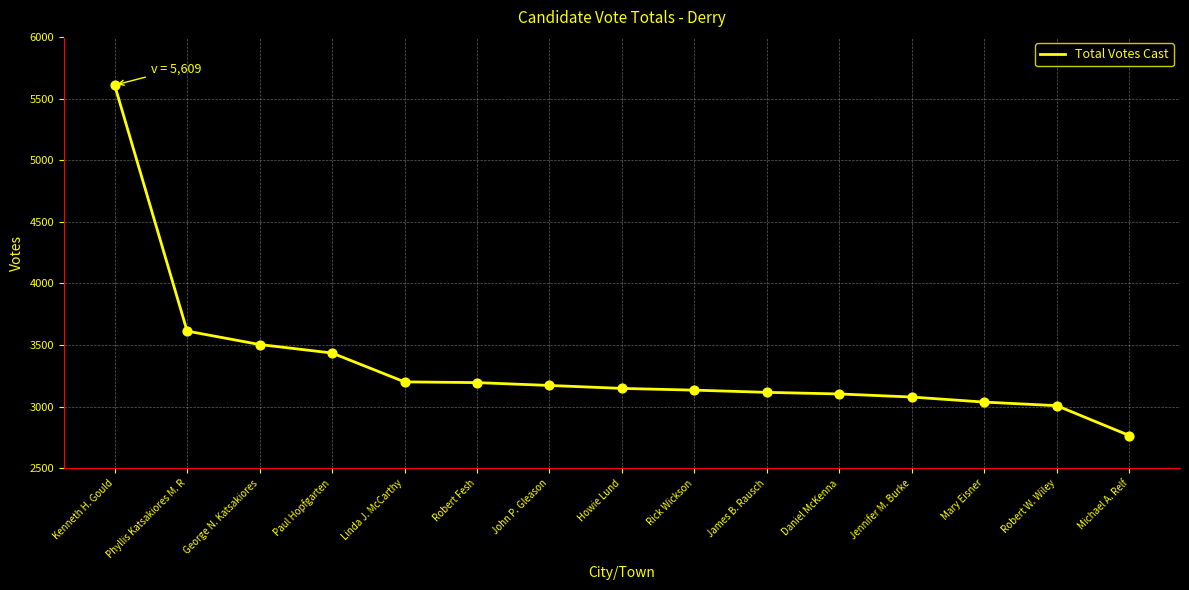

Between Robert W. Wiley and James B. Rausch, which is larger?

James B. Rausch